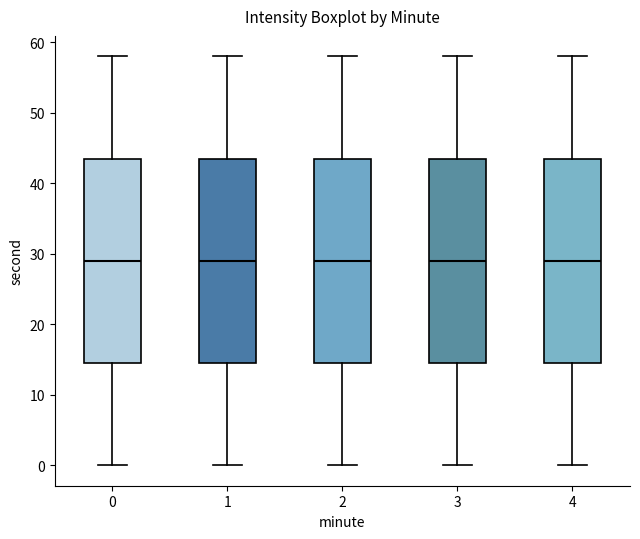

Reading left to right, read every box against the y-axis: the position of its median line, the range the box covers, and the ends of its whiskers. The values are not printed on the chart, so give them approximately, as read against the axis.

0: median 29, box 15 to 44, whiskers 0 to 58
1: median 29, box 15 to 44, whiskers 0 to 58
2: median 29, box 15 to 44, whiskers 0 to 58
3: median 29, box 15 to 44, whiskers 0 to 58
4: median 29, box 15 to 44, whiskers 0 to 58